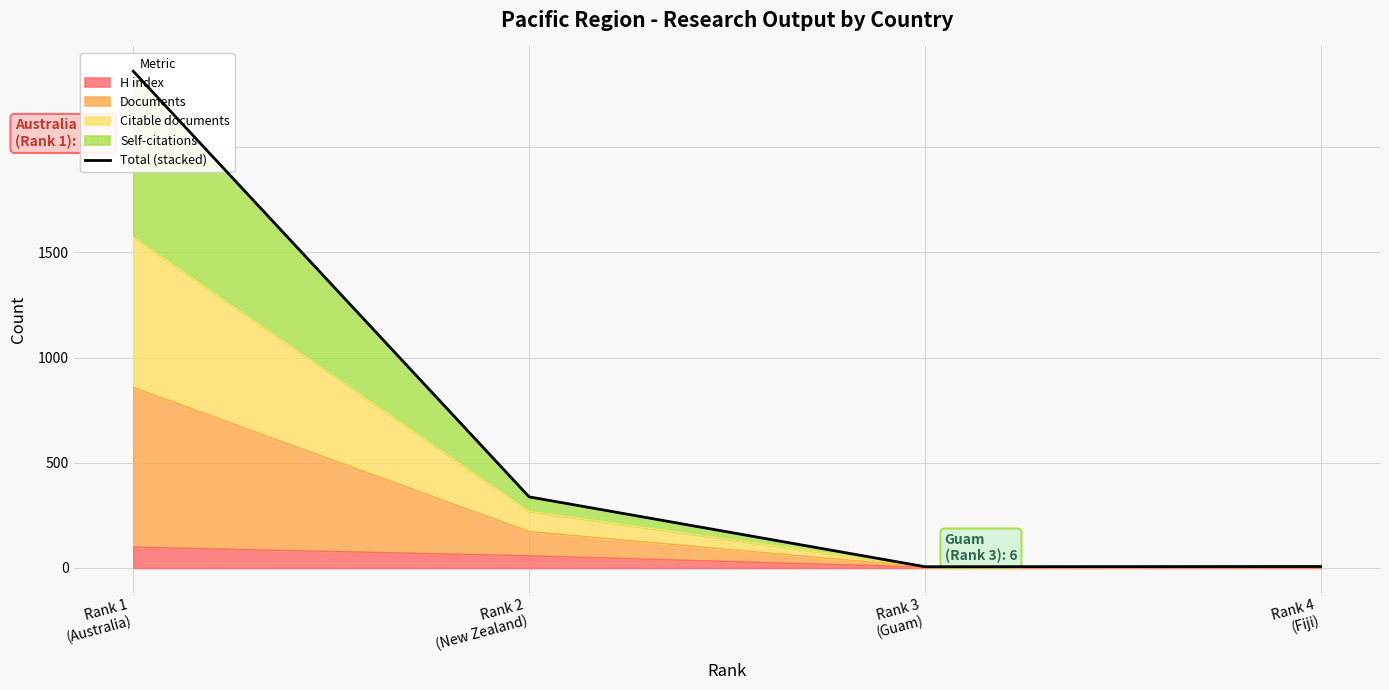

The value at Rank 4
(Fiji) is 7. True or false?

True